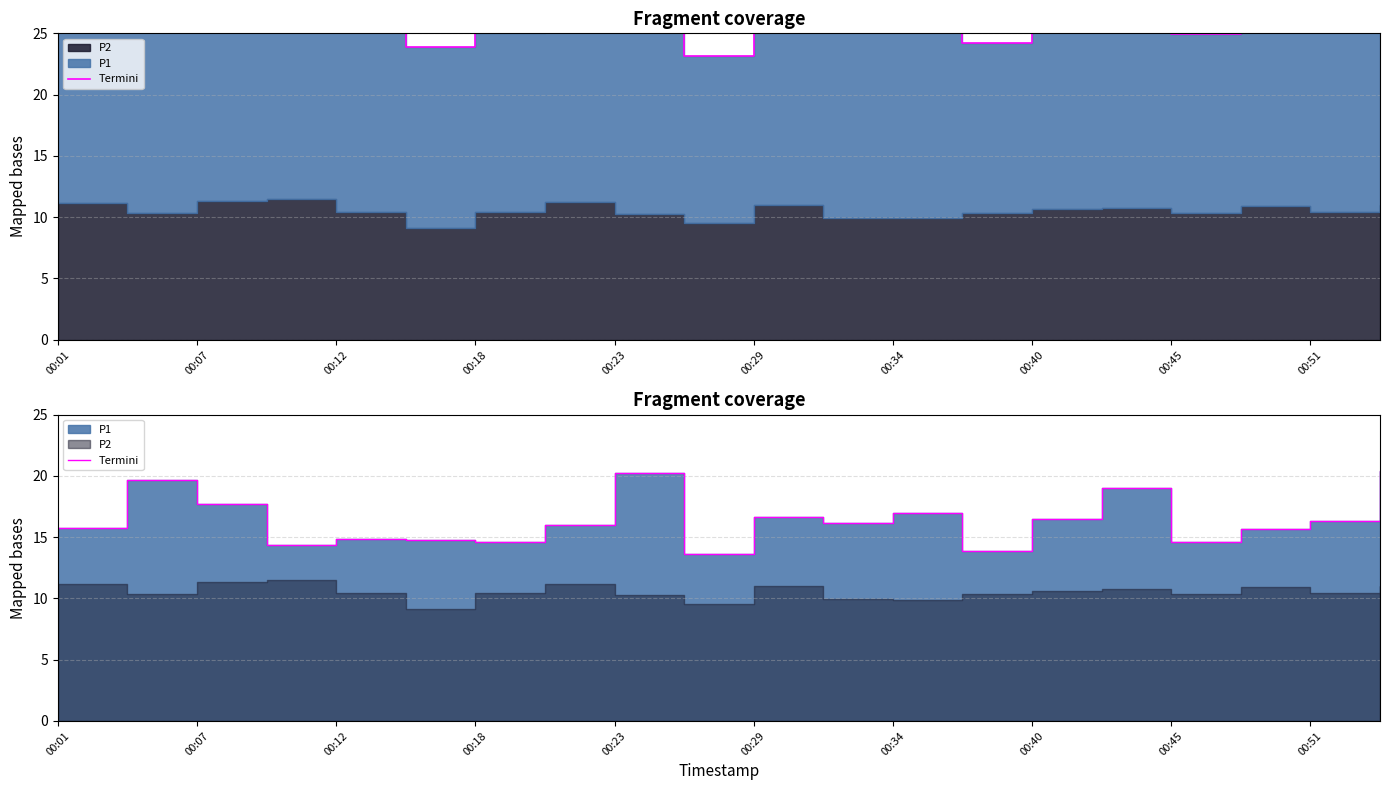

Count the number of categories in the chart.

20